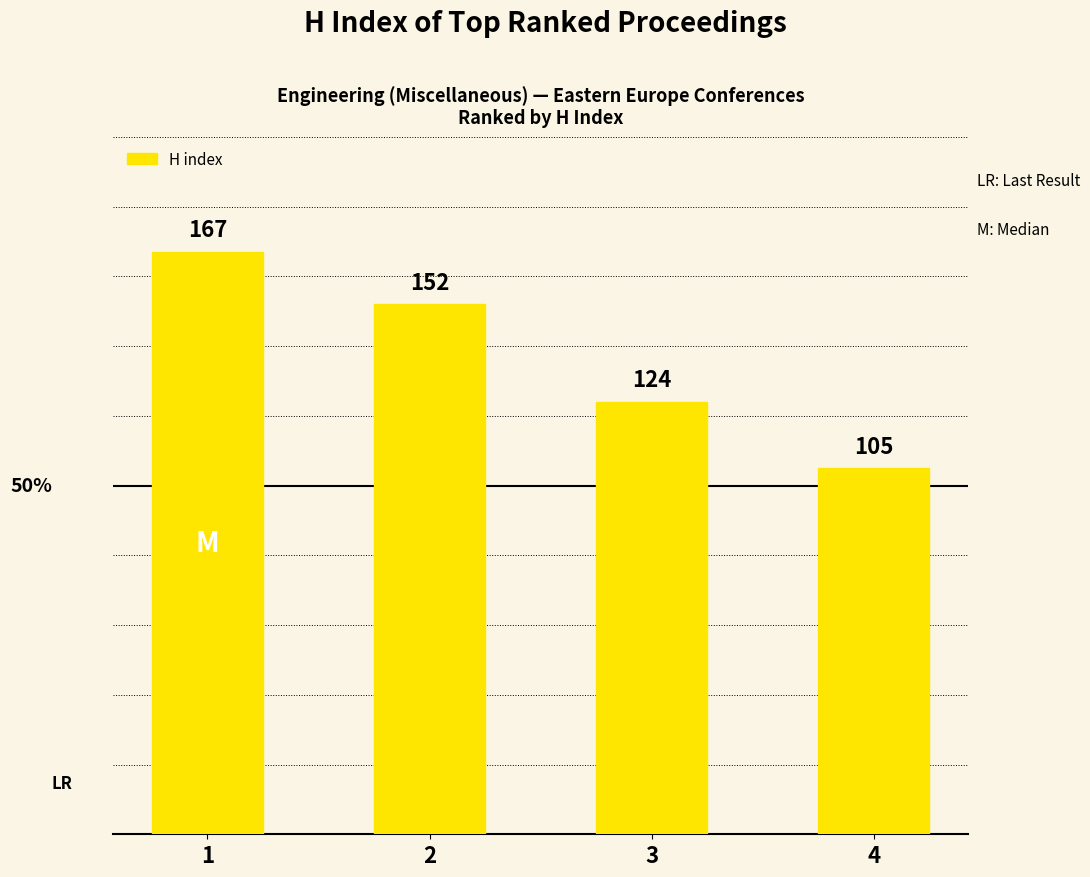

What is the maximum value shown in the chart?

167